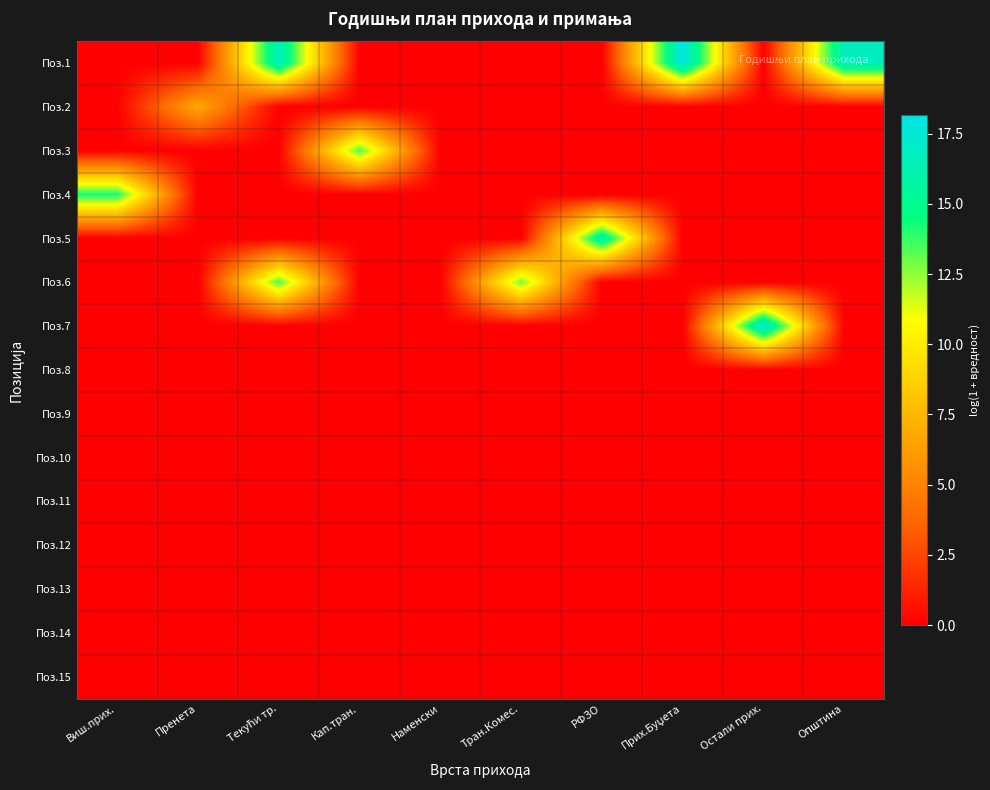

Reading left to right, what are all the values shown in this chart?

Поз.1: Виш.прих.=0.0	Пренета=0.0	Текући тр.=16.8	Кап.тран.=0.0	Наменски=0.0	Тран.Комес.=0.0	РФЗО=0.0	Прих.Буџета=18.2	Остали прих.=0.0	Општина=16.8
Поз.2: Виш.прих.=0.0	Пренета=6.9	Текући тр.=0.0	Кап.тран.=0.0	Наменски=0.0	Тран.Комес.=0.0	РФЗО=0.0	Прих.Буџета=0.0	Остали прих.=0.0	Општина=0.0
Поз.3: Виш.прих.=0.0	Пренета=0.0	Текући тр.=0.0	Кап.тран.=13.5	Наменски=0.0	Тран.Комес.=0.0	РФЗО=0.0	Прих.Буџета=0.0	Остали прих.=0.0	Општина=0.0
Поз.4: Виш.прих.=14.3	Пренета=0.0	Текући тр.=0.0	Кап.тран.=0.0	Наменски=0.0	Тран.Комес.=0.0	РФЗО=0.0	Прих.Буџета=0.0	Остали прих.=0.0	Општина=0.0
Поз.5: Виш.прих.=0.0	Пренета=0.0	Текући тр.=0.0	Кап.тран.=0.0	Наменски=0.0	Тран.Комес.=0.0	РФЗО=16.3	Прих.Буџета=0.0	Остали прих.=0.0	Општина=0.0
Поз.6: Виш.прих.=0.0	Пренета=0.0	Текући тр.=13.5	Кап.тран.=0.0	Наменски=0.0	Тран.Комес.=12.9	РФЗО=0.0	Прих.Буџета=0.0	Остали прих.=0.0	Општина=0.0
Поз.7: Виш.прих.=0.0	Пренета=0.0	Текући тр.=0.0	Кап.тран.=0.0	Наменски=0.0	Тран.Комес.=0.0	РФЗО=0.0	Прих.Буџета=0.0	Остали прих.=17.8	Општина=0.0
Поз.8: Виш.прих.=0.0	Пренета=0.0	Текући тр.=0.0	Кап.тран.=0.0	Наменски=0.0	Тран.Комес.=0.0	РФЗО=0.0	Прих.Буџета=0.0	Остали прих.=0.0	Општина=0.0
Поз.9: Виш.прих.=0.0	Пренета=0.0	Текући тр.=0.0	Кап.тран.=0.0	Наменски=0.0	Тран.Комес.=0.0	РФЗО=0.0	Прих.Буџета=0.0	Остали прих.=0.0	Општина=0.0
Поз.10: Виш.прих.=0.0	Пренета=0.0	Текући тр.=0.0	Кап.тран.=0.0	Наменски=0.0	Тран.Комес.=0.0	РФЗО=0.0	Прих.Буџета=0.0	Остали прих.=0.0	Општина=0.0
Поз.11: Виш.прих.=0.0	Пренета=0.0	Текући тр.=0.0	Кап.тран.=0.0	Наменски=0.0	Тран.Комес.=0.0	РФЗО=0.0	Прих.Буџета=0.0	Остали прих.=0.0	Општина=0.0
Поз.12: Виш.прих.=0.0	Пренета=0.0	Текући тр.=0.0	Кап.тран.=0.0	Наменски=0.0	Тран.Комес.=0.0	РФЗО=0.0	Прих.Буџета=0.0	Остали прих.=0.0	Општина=0.0
Поз.13: Виш.прих.=0.0	Пренета=0.0	Текући тр.=0.0	Кап.тран.=0.0	Наменски=0.0	Тран.Комес.=0.0	РФЗО=0.0	Прих.Буџета=0.0	Остали прих.=0.0	Општина=0.0
Поз.14: Виш.прих.=0.0	Пренета=0.0	Текући тр.=0.0	Кап.тран.=0.0	Наменски=0.0	Тран.Комес.=0.0	РФЗО=0.0	Прих.Буџета=0.0	Остали прих.=0.0	Општина=0.0
Поз.15: Виш.прих.=0.0	Пренета=0.0	Текући тр.=0.0	Кап.тран.=0.0	Наменски=0.0	Тран.Комес.=0.0	РФЗО=0.0	Прих.Буџета=0.0	Остали прих.=0.0	Општина=0.0